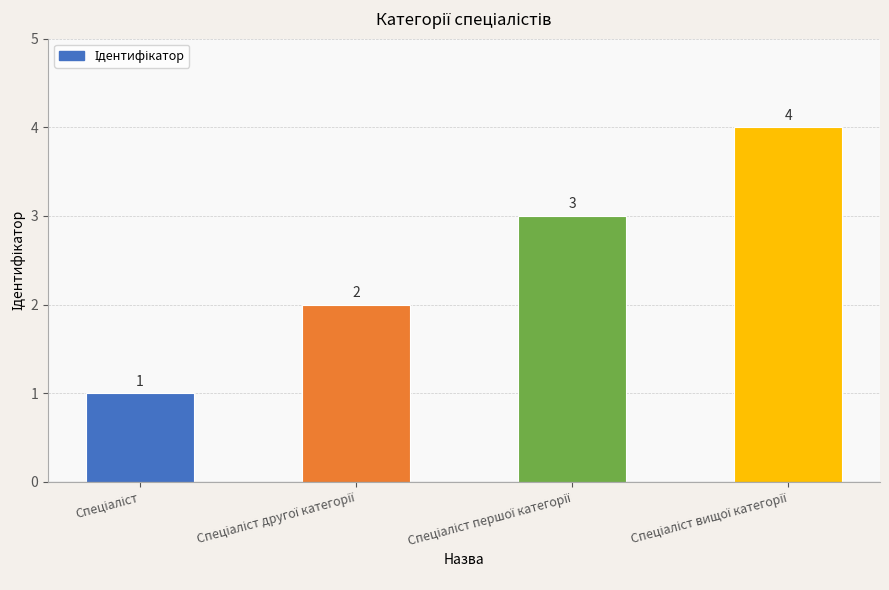

What is the greatest value displayed?

4